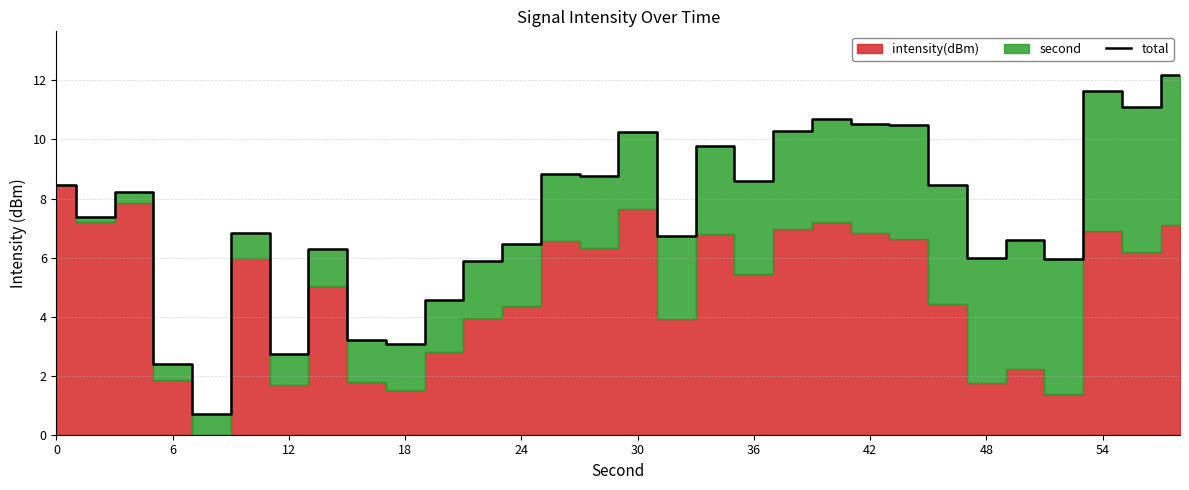

How many interior local peaks (higher than both neighbors) does the data have?

9